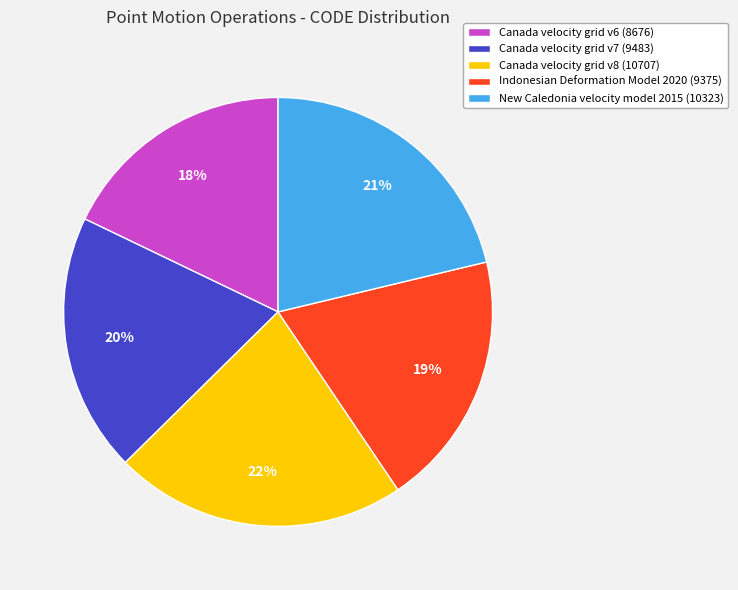

Is there any slice that represents more than half of the pie?

No